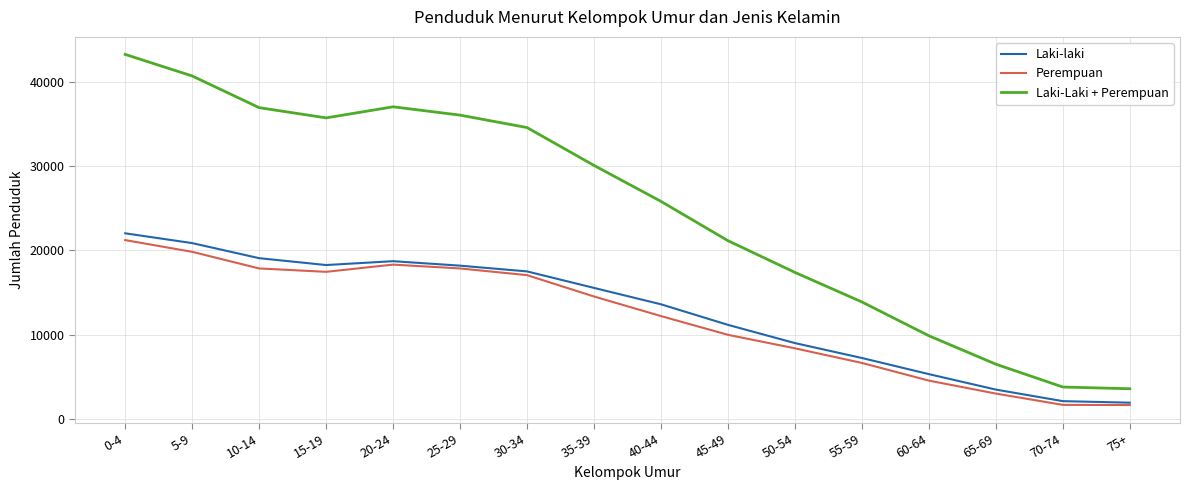

What is the difference between the highest and lowest values at 70-74?

2117